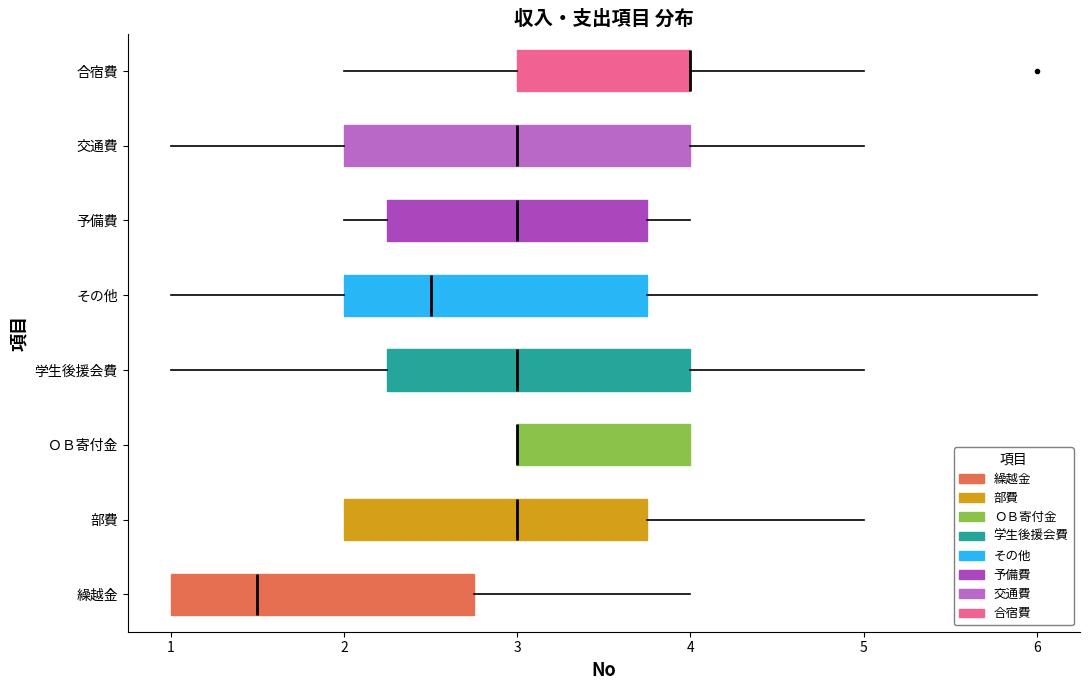

Reading bottom to top, read every box against the x-axis: the position of its median line, the range the box covers, and the ends of its whiskers. The values are not printed on the chart, so give them approximately, as read against the axis.

繰越金: median 1.5, box 1.0 to 2.8, whiskers 1.0 to 4.0
部費: median 3.0, box 2.0 to 3.8, whiskers 2.0 to 5.0
ＯＢ寄付金: median 3.0 (drawn on the box's left edge), box 3.0 to 4.0, whiskers 3.0 to 4.0
学生後援会費: median 3.0, box 2.3 to 4.0, whiskers 1.0 to 5.0
その他: median 2.5, box 2.0 to 3.8, whiskers 1.0 to 6.0
予備費: median 3.0, box 2.3 to 3.8, whiskers 2.0 to 4.0
交通費: median 3.0, box 2.0 to 4.0, whiskers 1.0 to 5.0
合宿費: median 4.0 (drawn on the box's right edge), box 3.0 to 4.0, whiskers 2.0 to 5.0